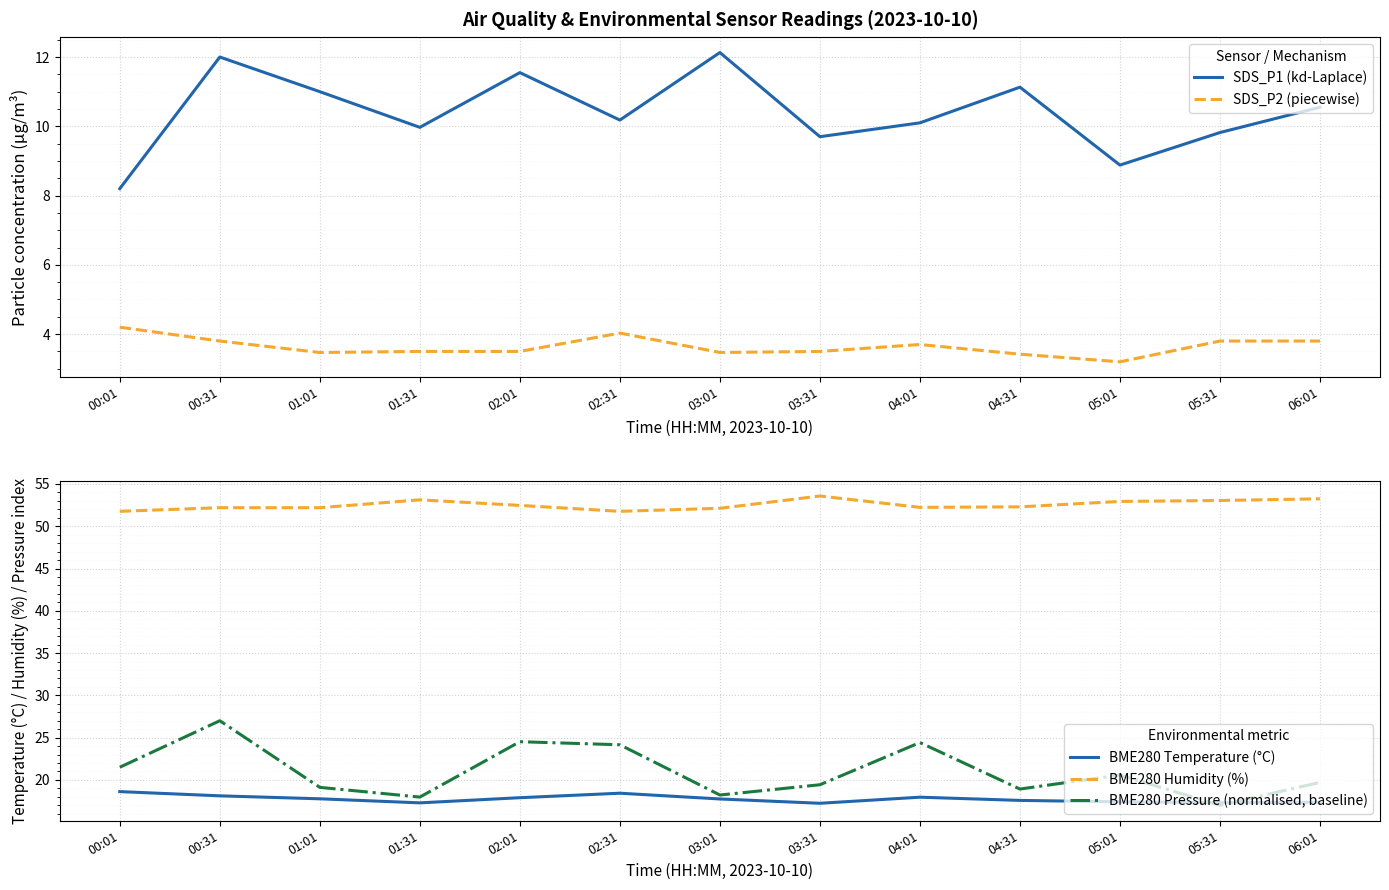

List the labels in order of BME280 Temperature (°C) value, largest first.

00:01, 02:31, 00:31, 04:01, 02:01, 01:01, 03:01, 04:31, 05:01, 06:01, 05:31, 01:31, 03:31